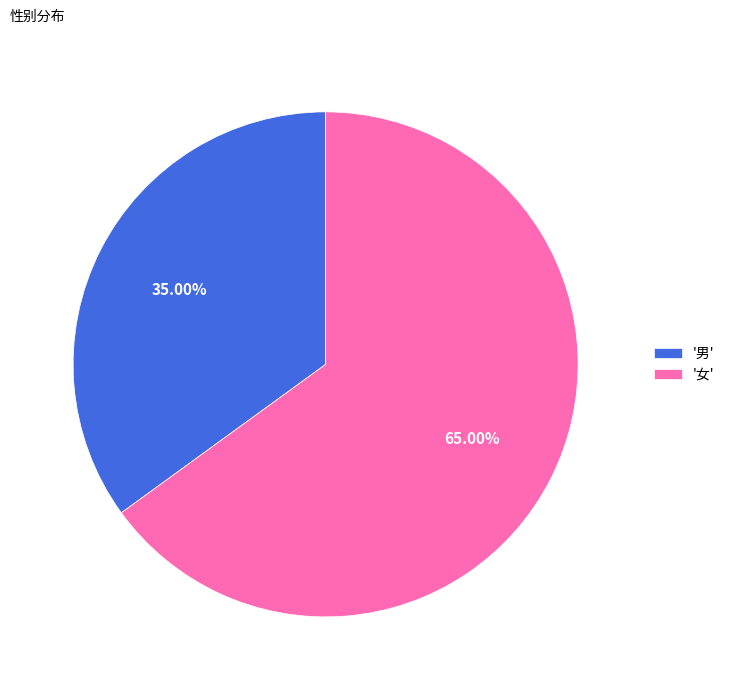

Do '男' and '女' together represent more than half of the pie?

Yes